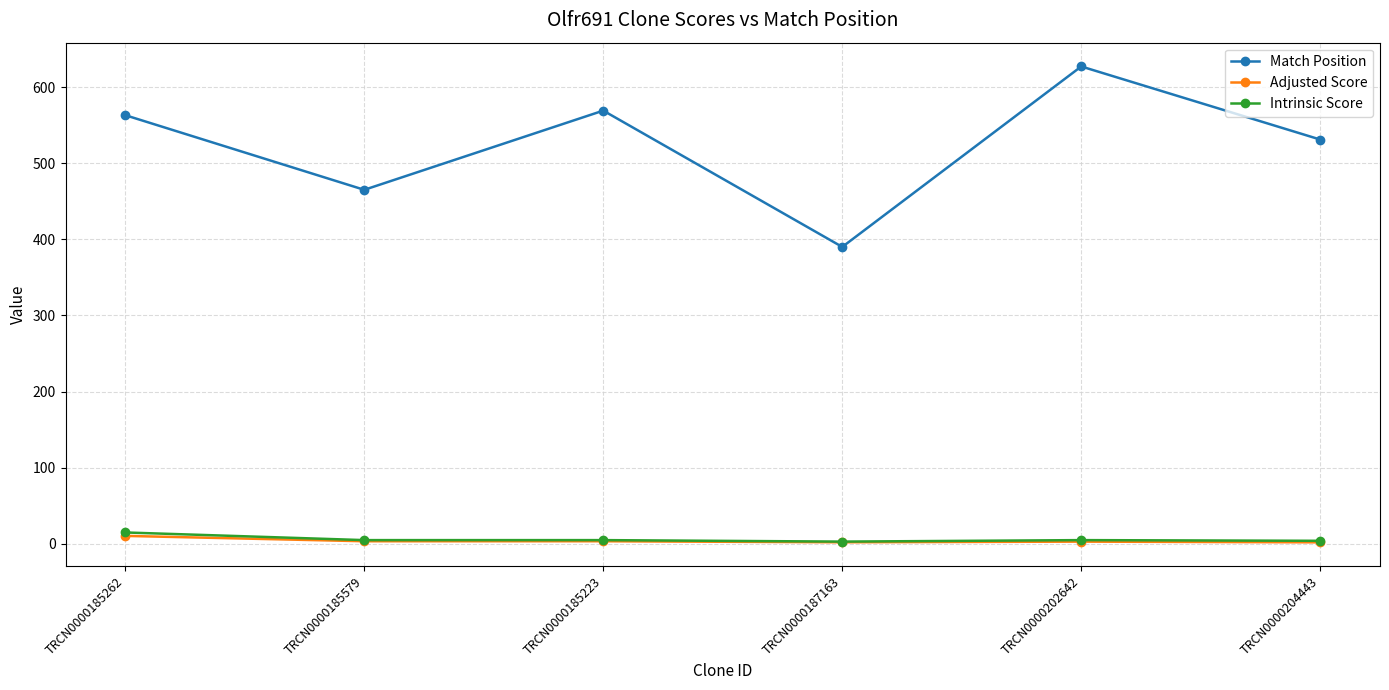

Is the value of Adjusted Score at TRCN0000185223 greater than the value of Match Position at TRCN0000202642?

No